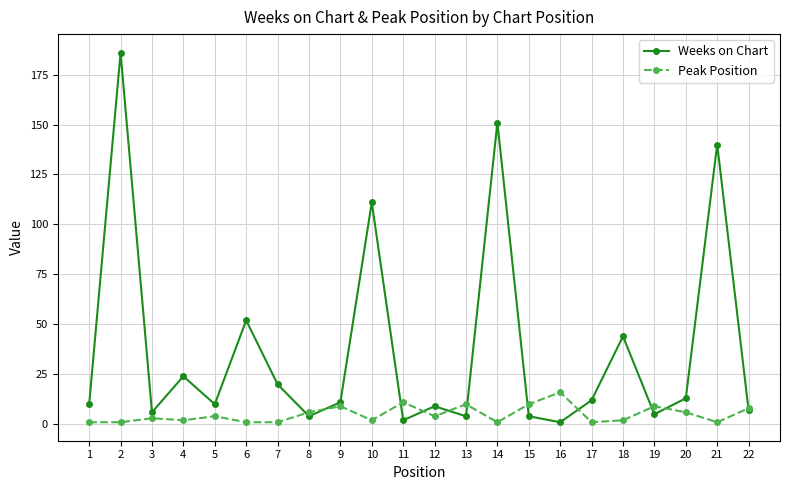

Which series has the widest spread of values?

Weeks on Chart